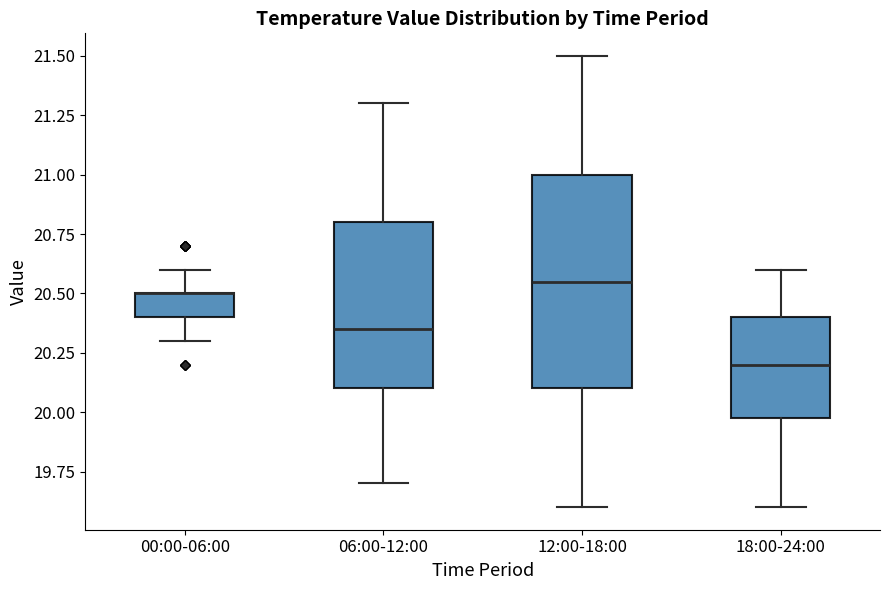

Where does the median line of the box for 18:00-24:00 sit on the y-axis? The values are not printed on the chart, so give them approximately, as read against the axis.

20.20